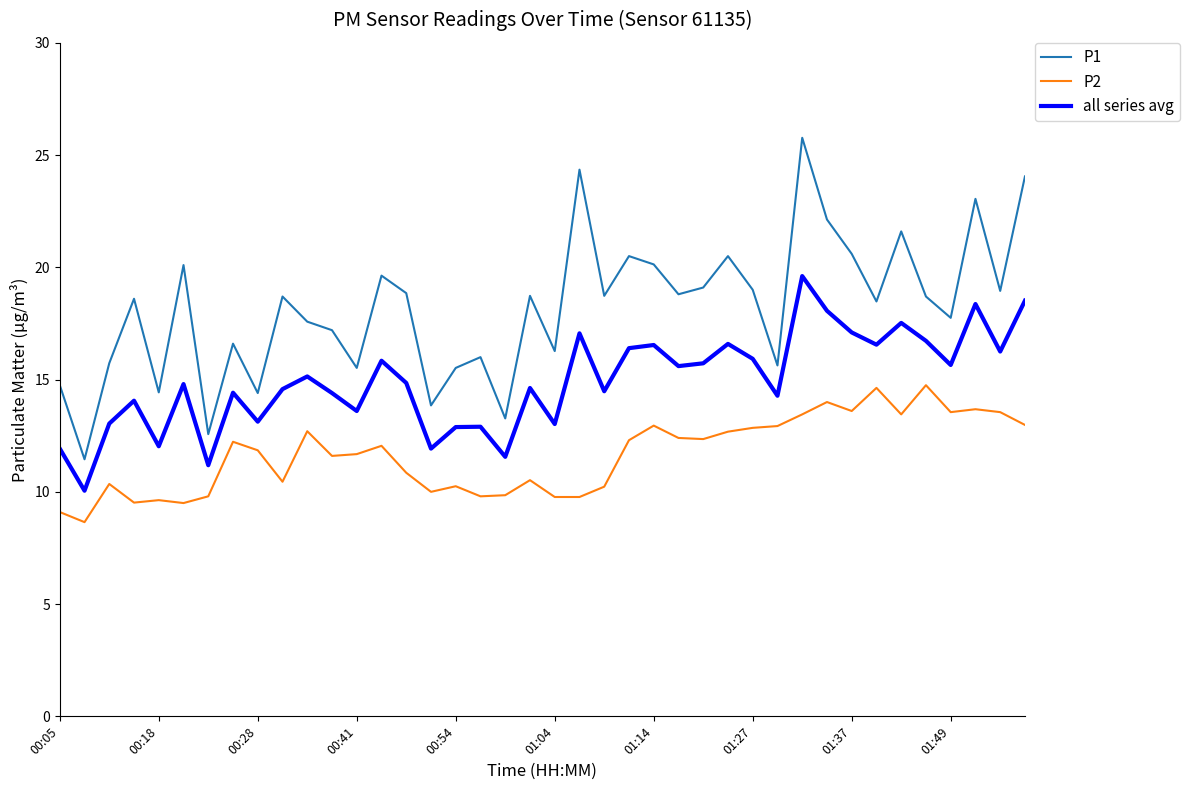

What is the difference between the maximum and minimum values in the all series avg series?

9.6